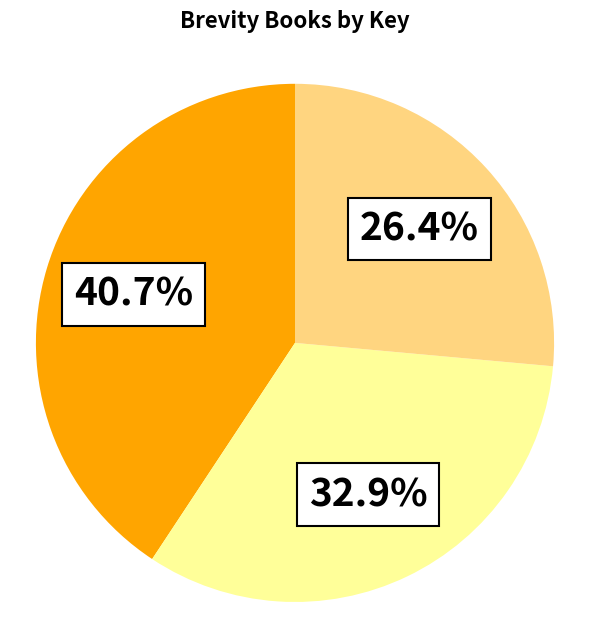

Is there any slice that represents more than half of the pie?

No